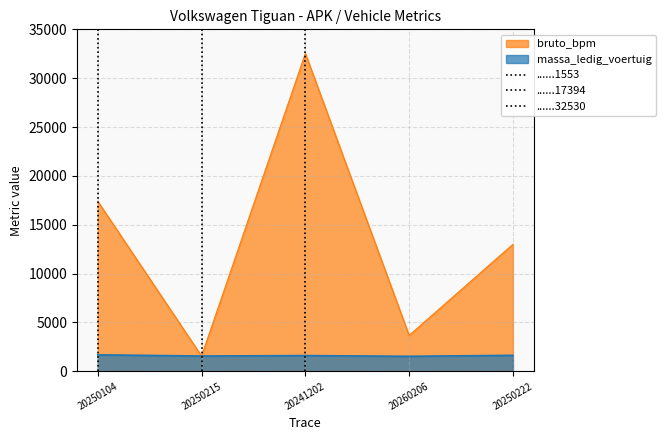

At which label does bruto_bpm reach its peak?

20241202